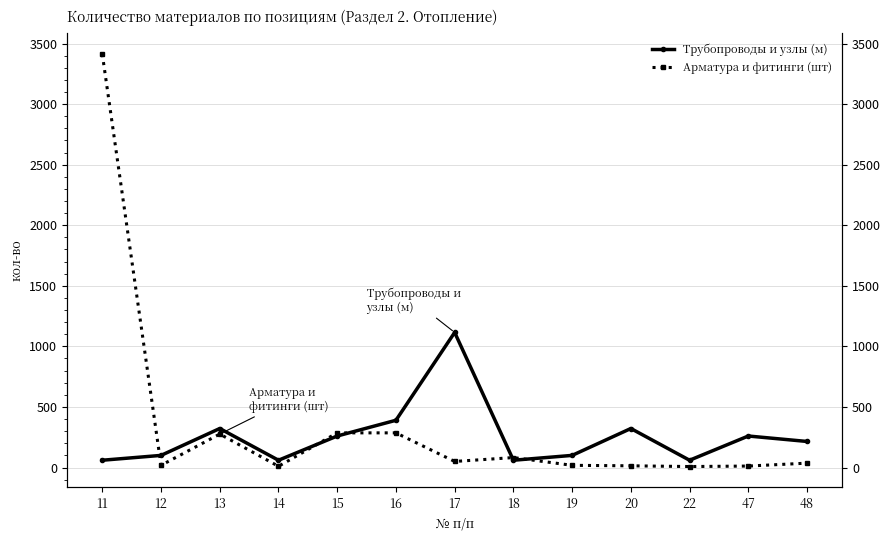

Where do Трубопроводы и узлы (м) and Арматура и фитинги (шт) first cross each other?

11 and 12